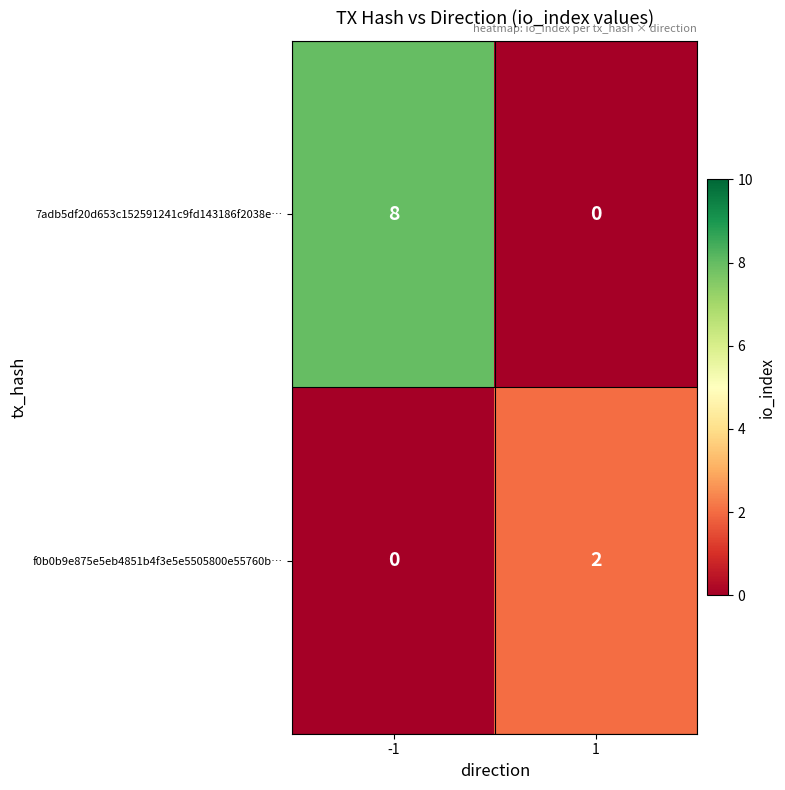

What is the difference between the 7adb5df20d653c152591241c9fd143186f2038e… values at 1 and -1?

8